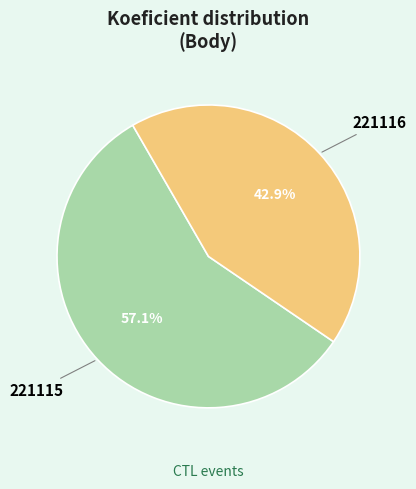

What is the total percentage of 221115 and 221116?

100.0%